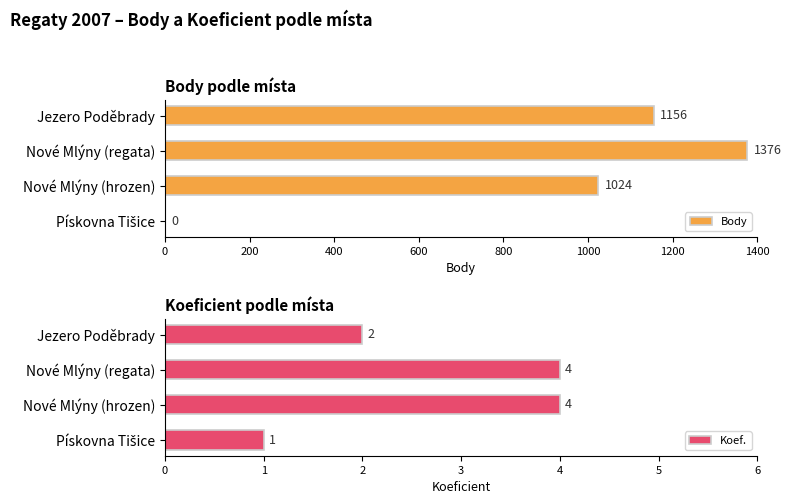

What is the sum of all Koef. values?

11